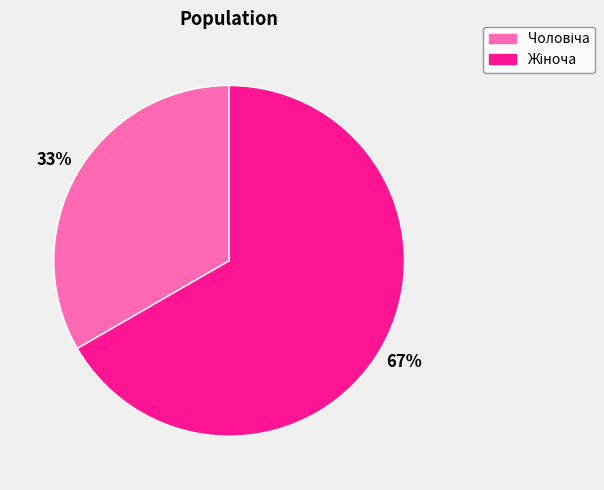

To the nearest percent, what is the average slice percentage?

50%